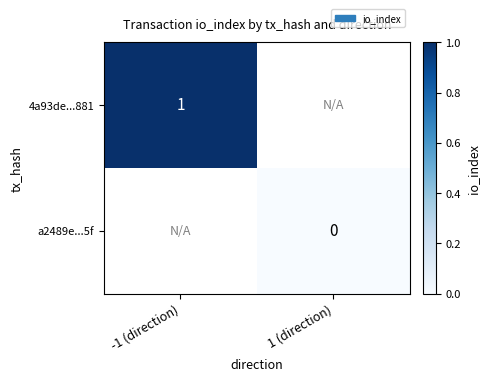

At which category does the chart reach its peak across all series?

-1 (direction)